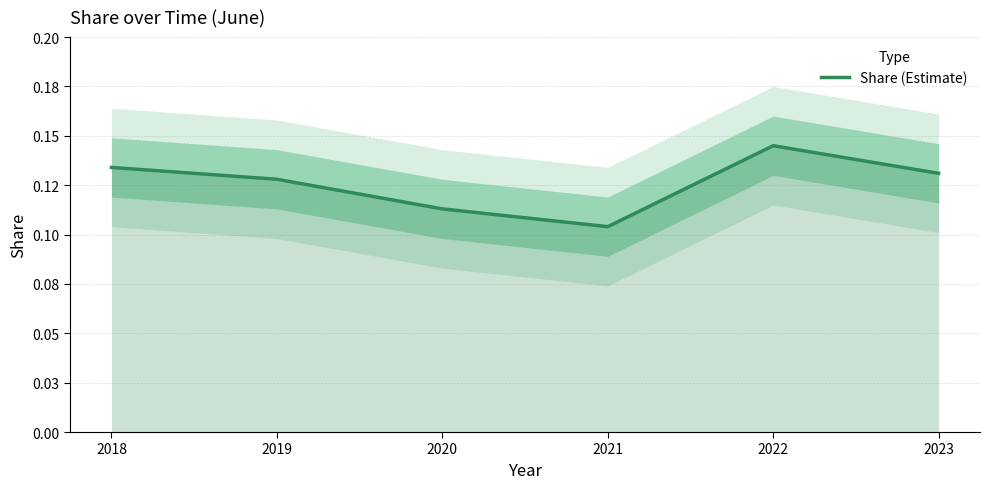

Reading left to right, extract all data points from this chart.

0.1	0.1	0.1	0.1	0.1	0.1